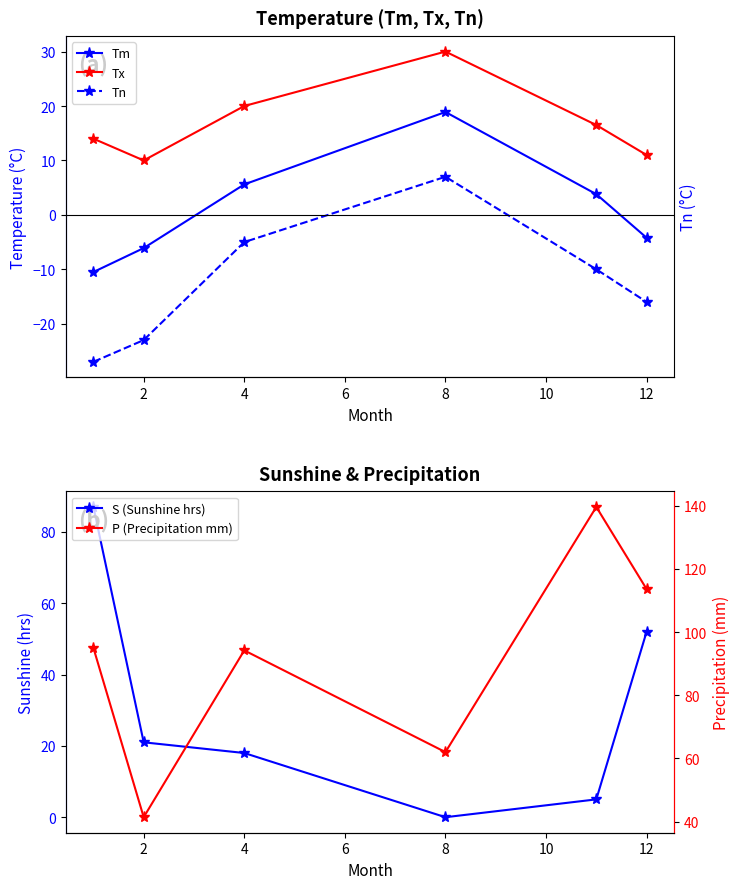

What is the difference between the highest and lowest values at 12?

129.6